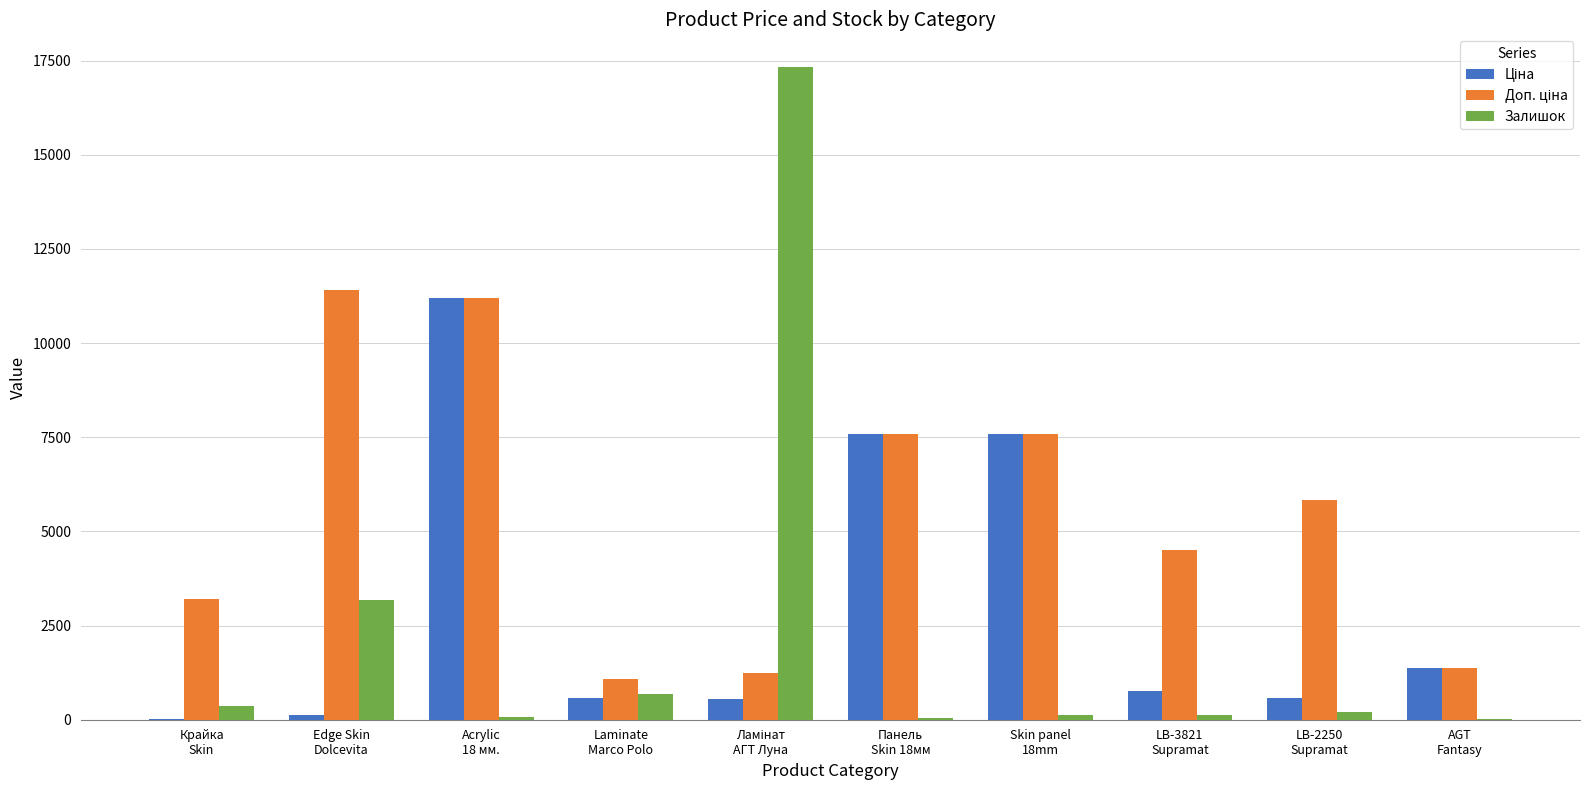

The Залишок series shows 360.0 at Крайка
Skin. True or false?

True